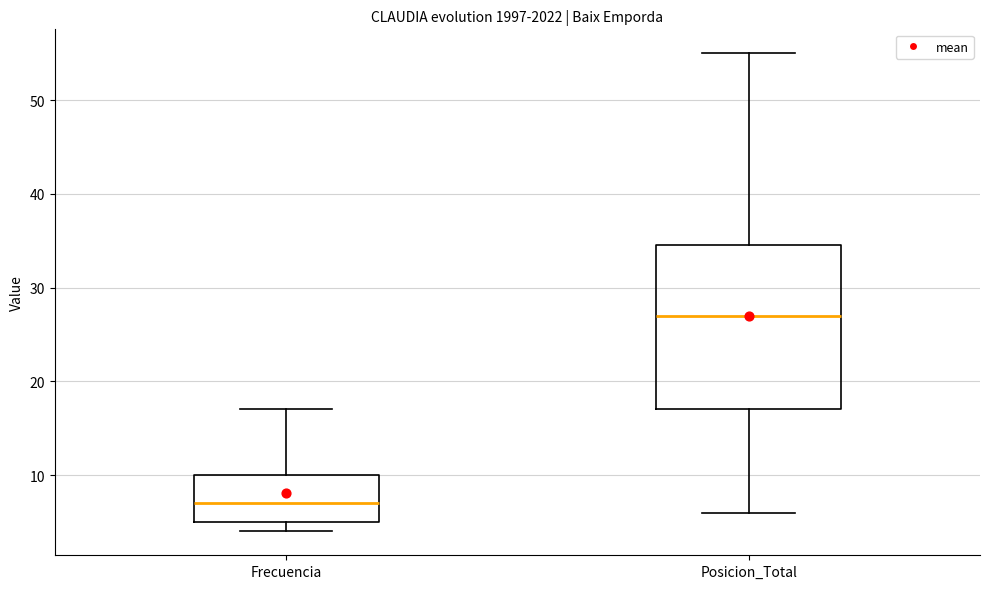

Which box's median line is the lowest?

Frecuencia